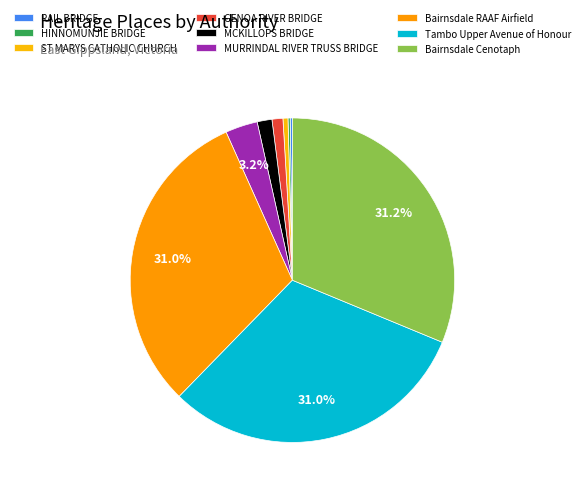

The Bairnsdale RAAF Airfield slice represents 21% of the pie. True or false?

False